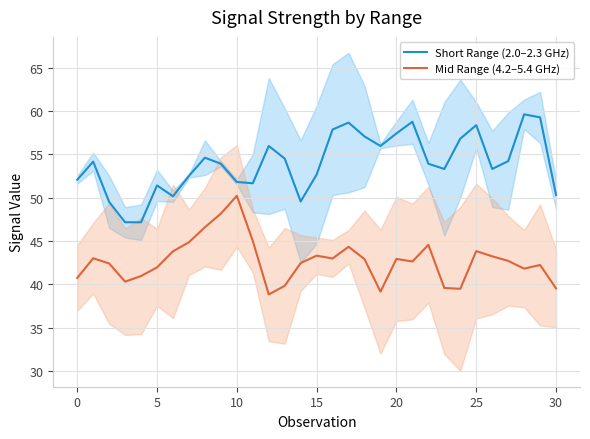

What is the value of the Mid Range (4.2–5.4 GHz) point at the 24th from the left?

39.6